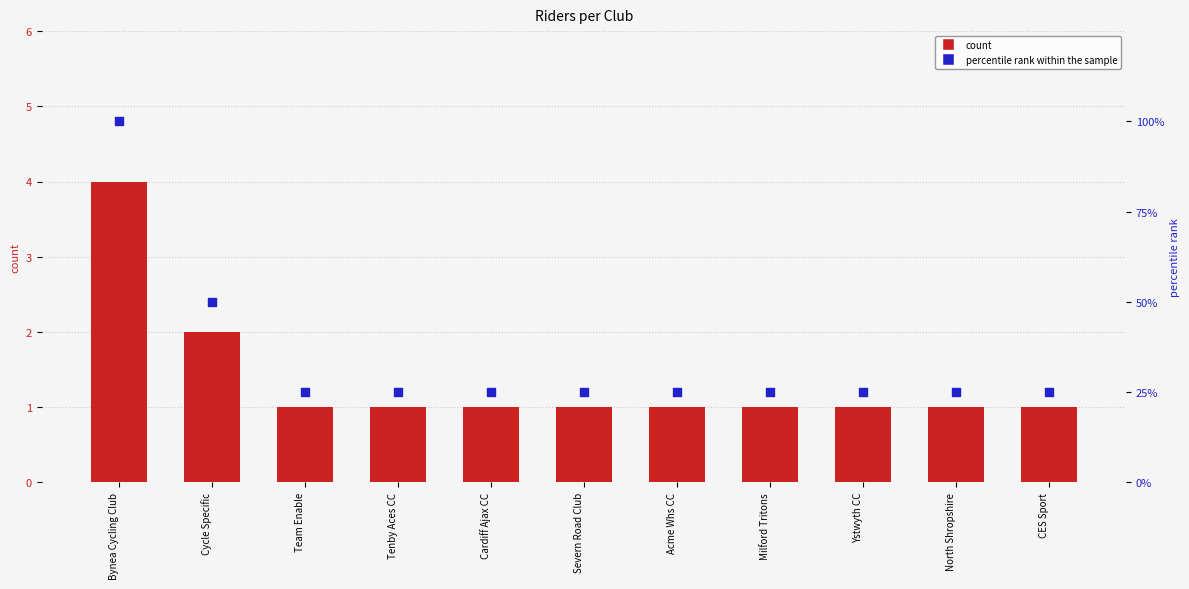

Is the value of count at CES Sport greater than the value of percentile rank within the sample at Ystwyth CC?

No